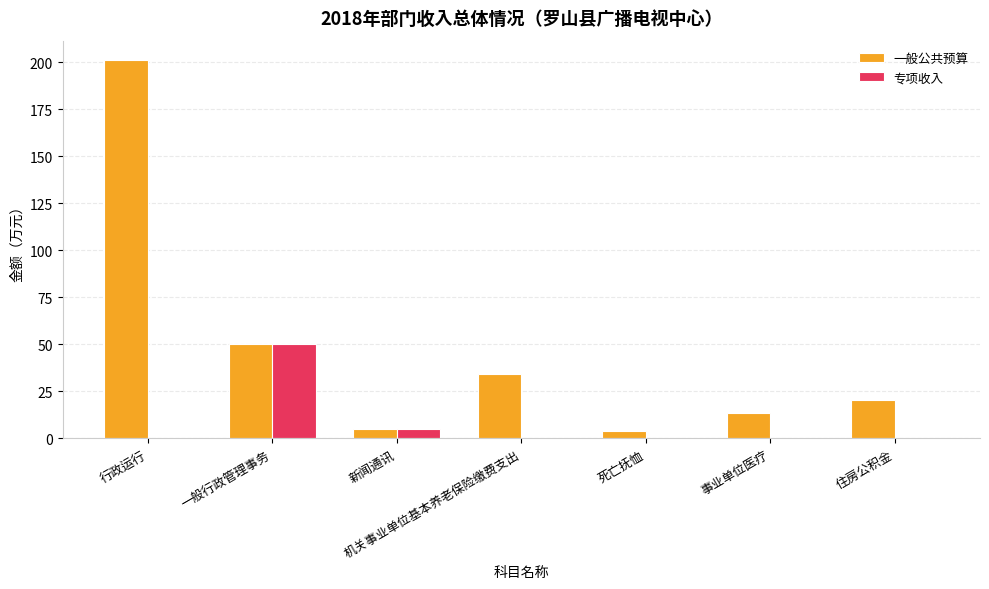

Reading left to right, what are all the values shown in this chart?

一般公共预算: 201.4	50.0	5.0	34.3	4.0	13.7	20.6
专项收入: 0.0	50.0	5.0	0.0	0.0	0.0	0.0